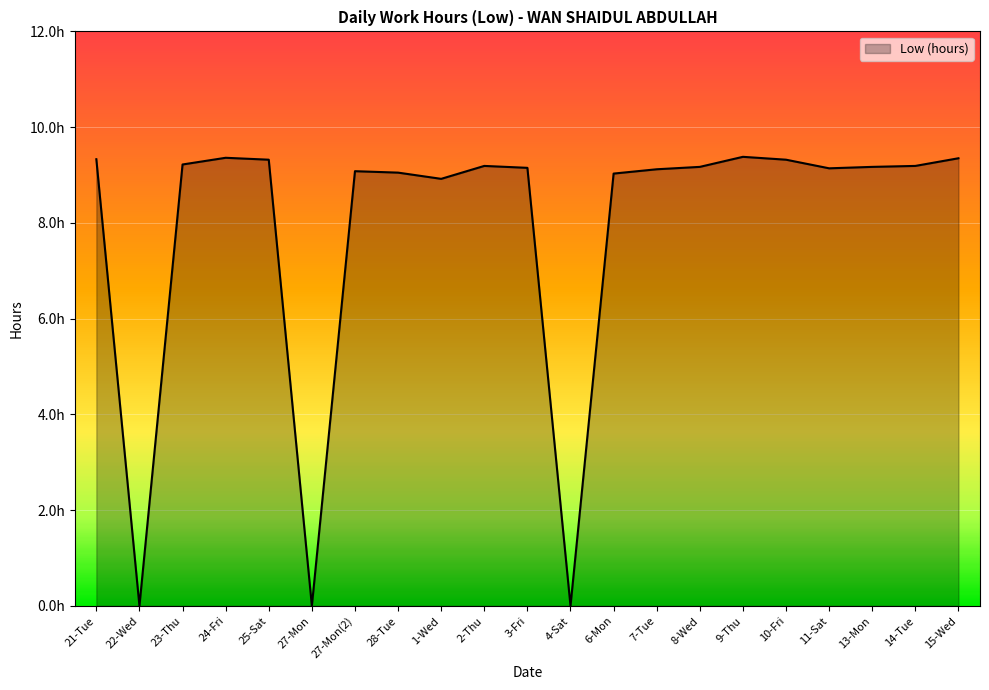

Does the chart display data point markers on the line(s)?

No